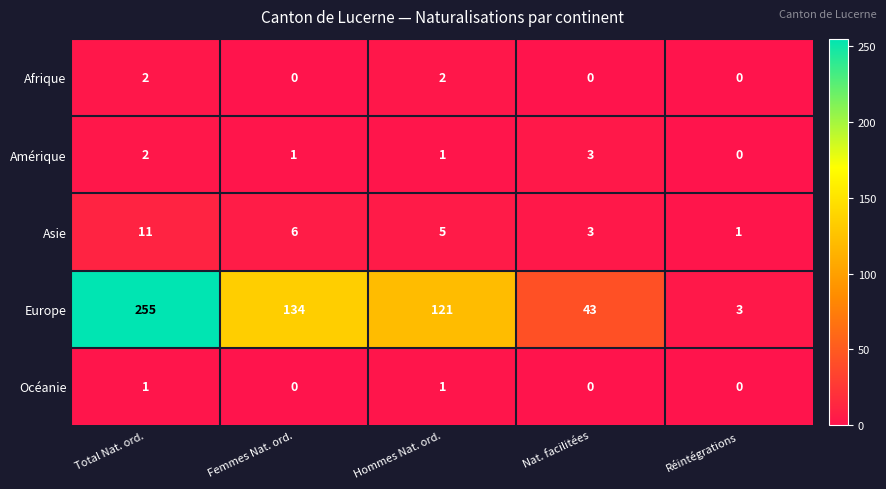

At which label does Asie first exceed 5?

Total Nat. ord.